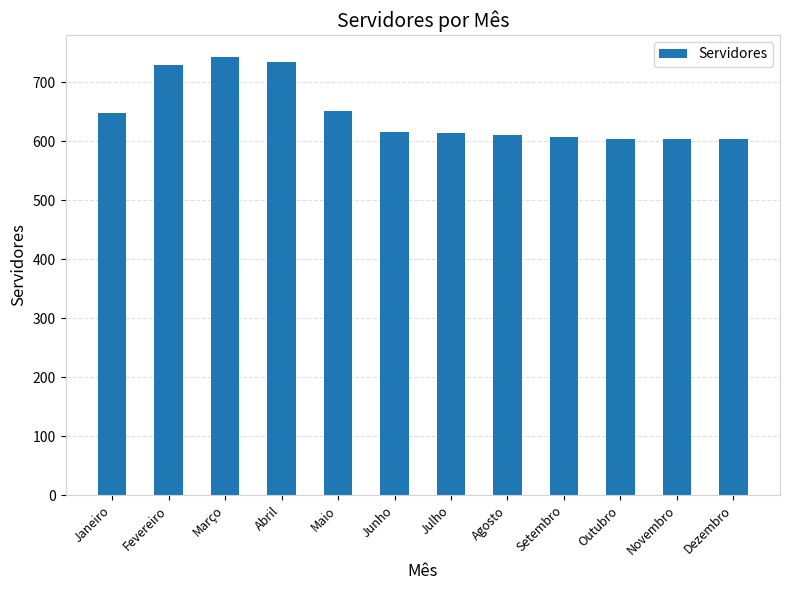

How many data points does each series have?

12